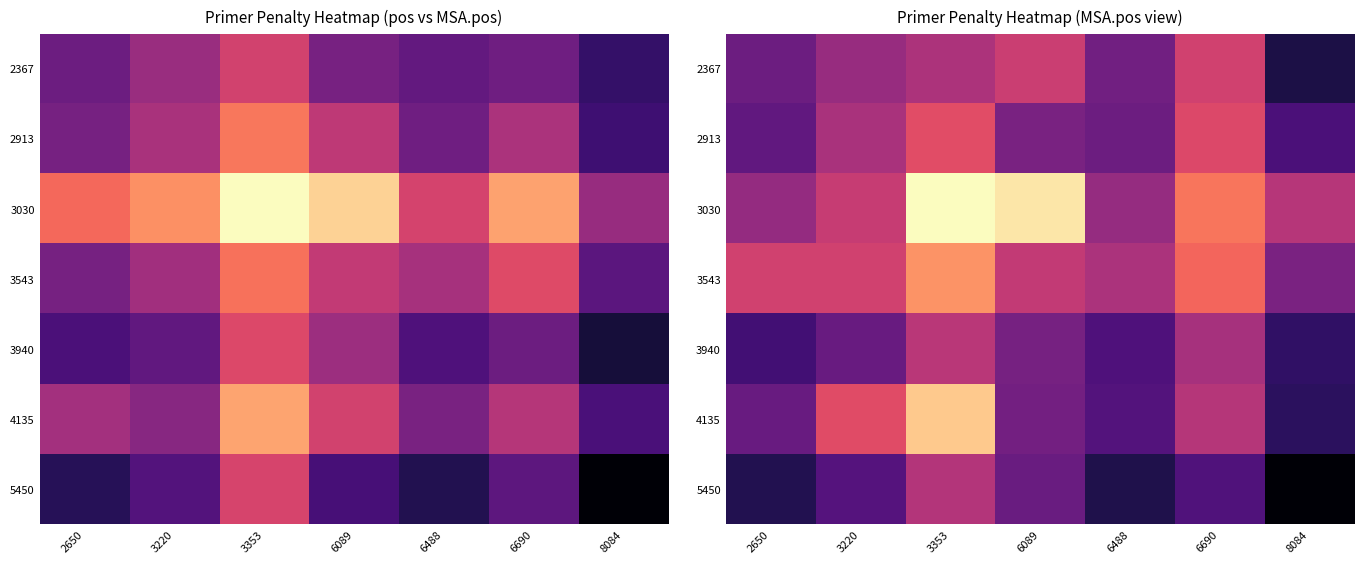

The value of 3543 at 8084 is 0.5. True or false?

False